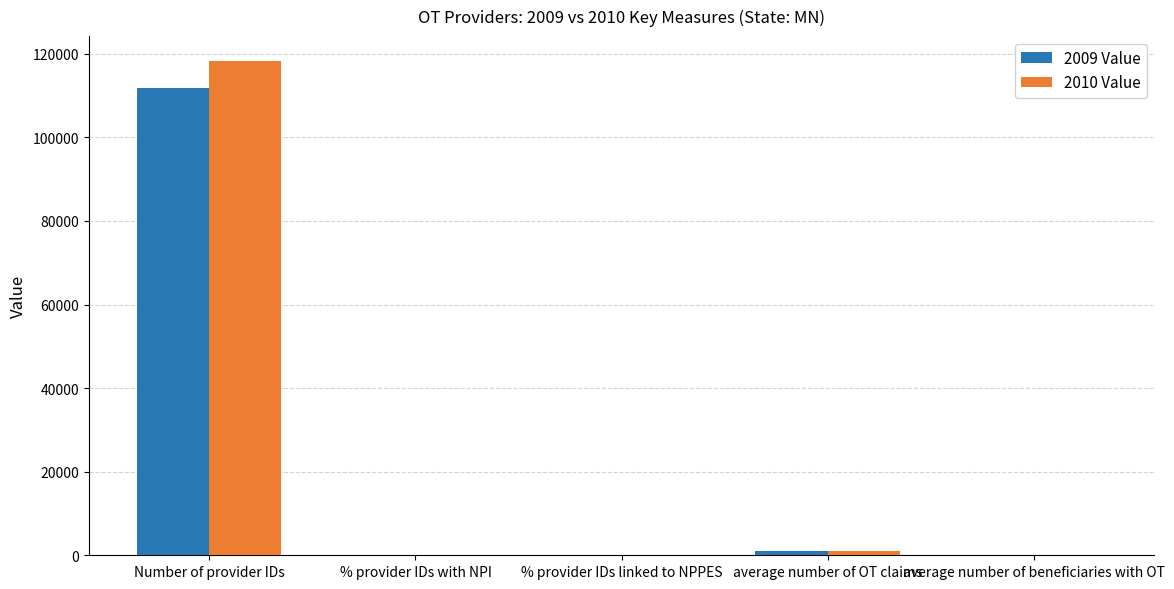

The value of 2010 Value at Number of provider IDs is 118305.0. True or false?

True